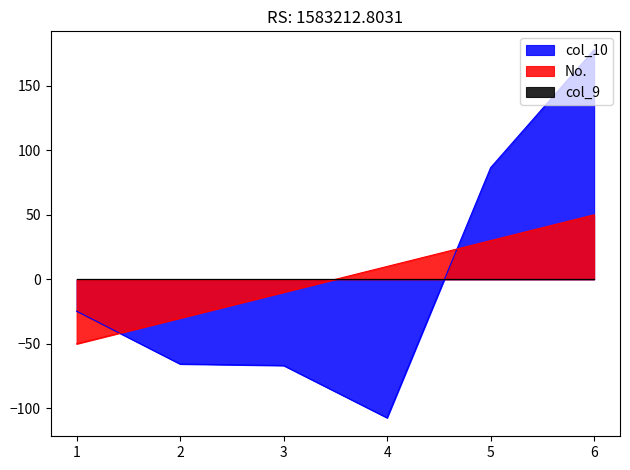

List the labels in order of col_10 value, smallest first.

4, 3, 2, 1, 5, 6